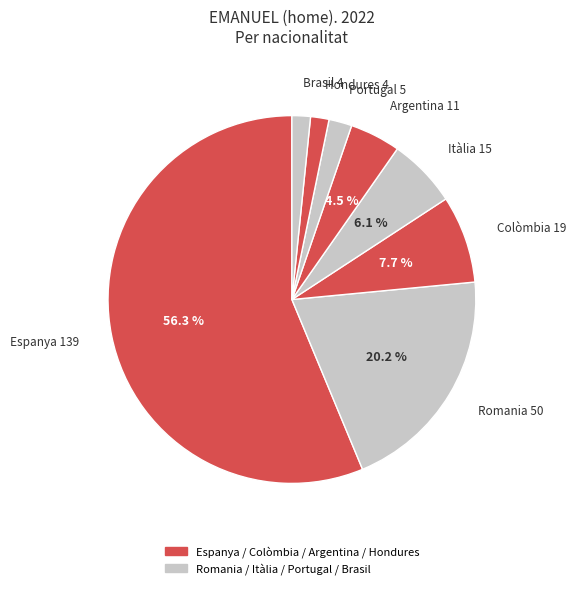

What is the largest slice in the pie chart?

Espanya